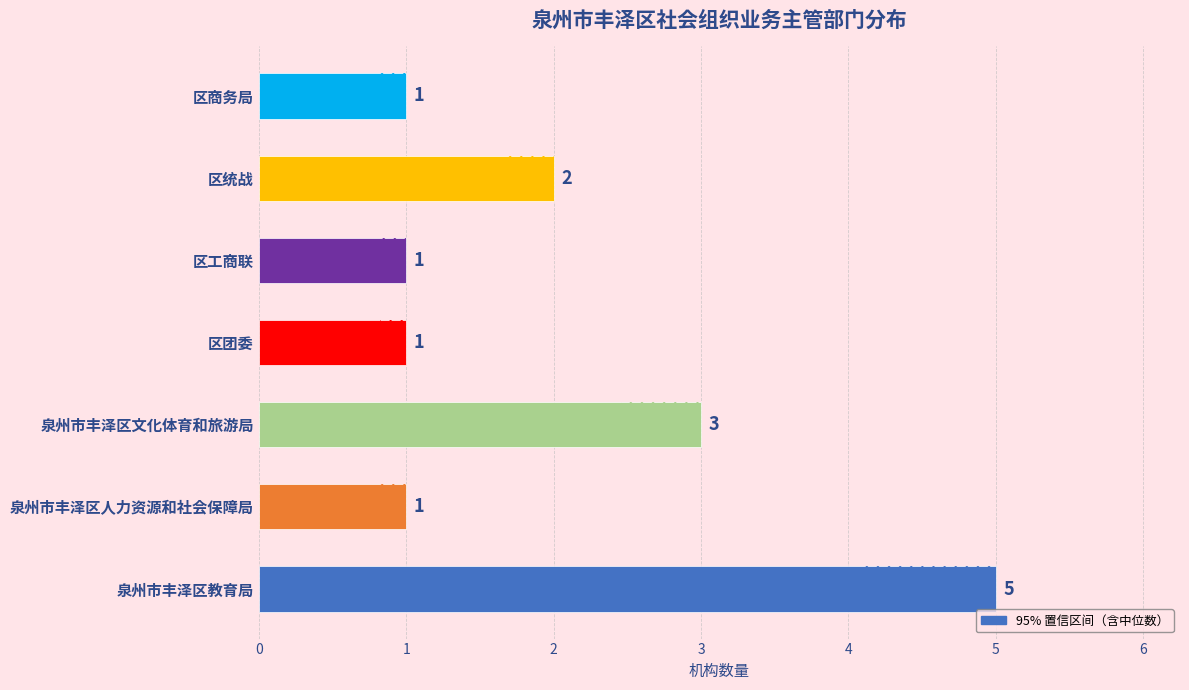

Rank the categories by value from lowest to highest.

泉州市丰泽区人力资源和社会保障局, 区团委, 区工商联, 区商务局, 区统战, 泉州市丰泽区文化体育和旅游局, 泉州市丰泽区教育局